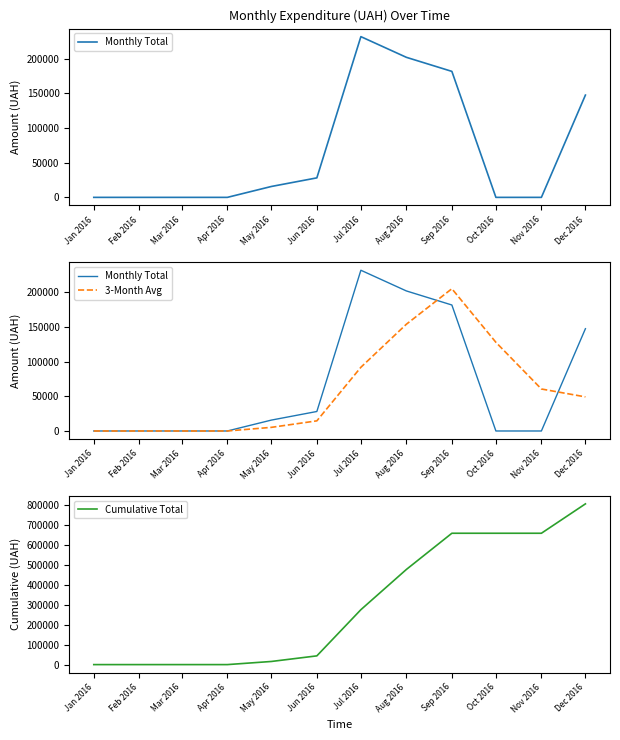

What position from the left is Oct 2016?

10